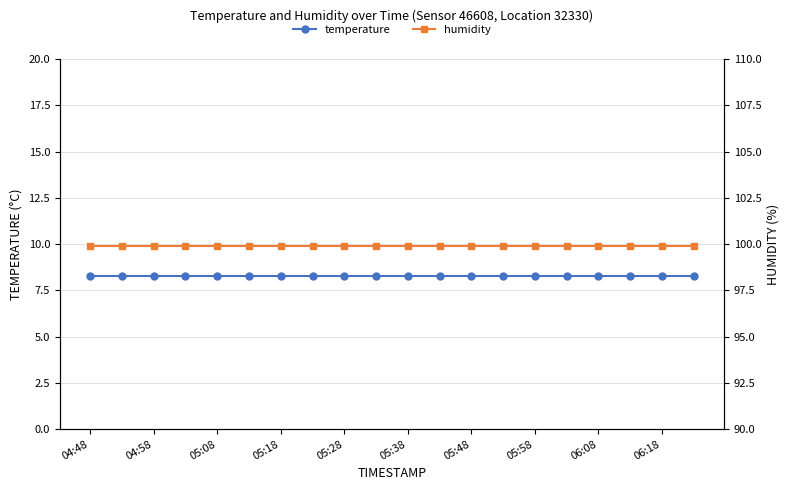

What are all the series names shown in the legend?

temperature, humidity